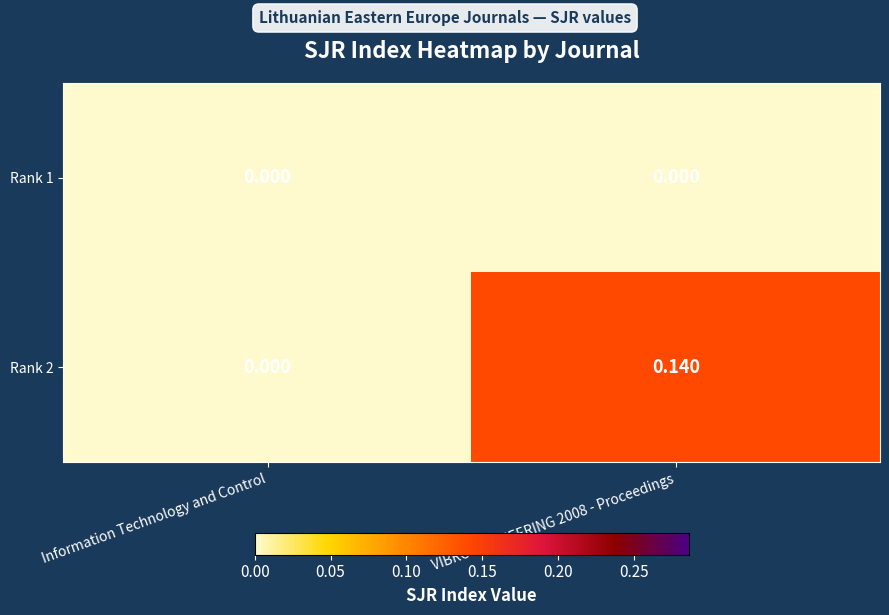

List the series in order of their overall mean, lowest first.

Rank 1, Rank 2